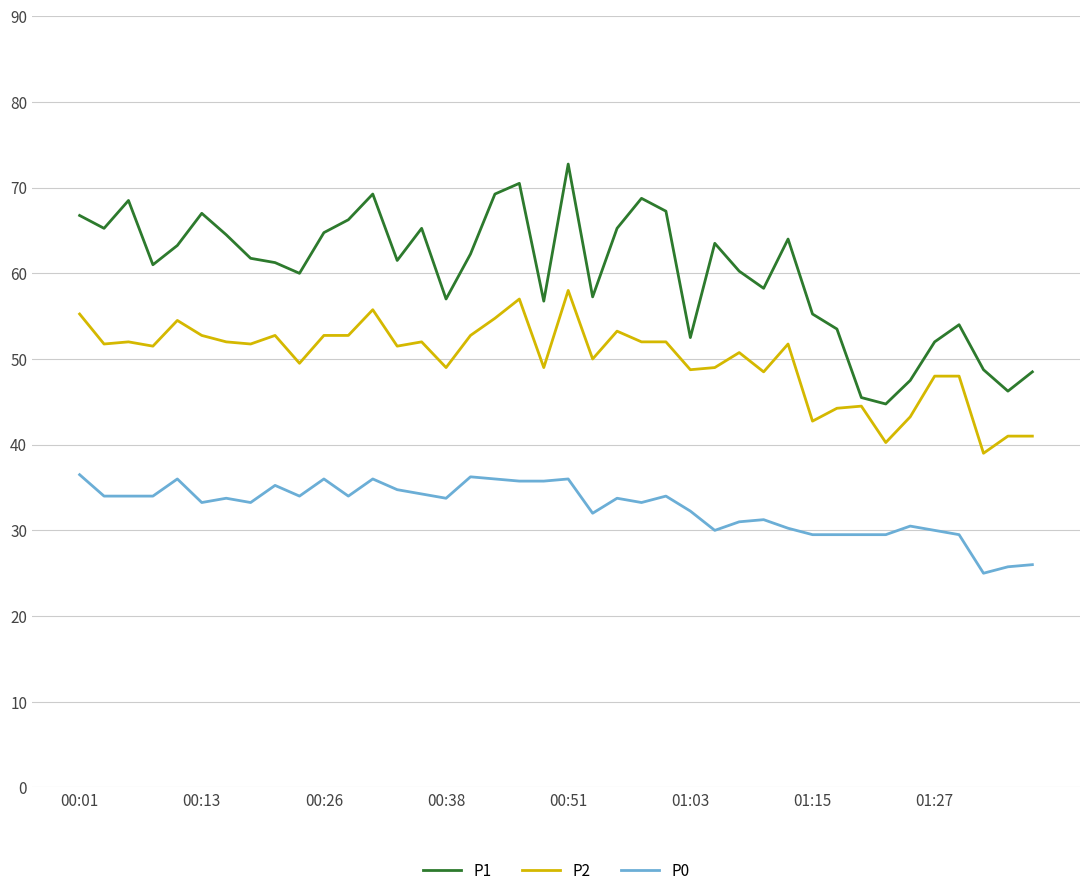

Which series has the widest spread of values?

P1